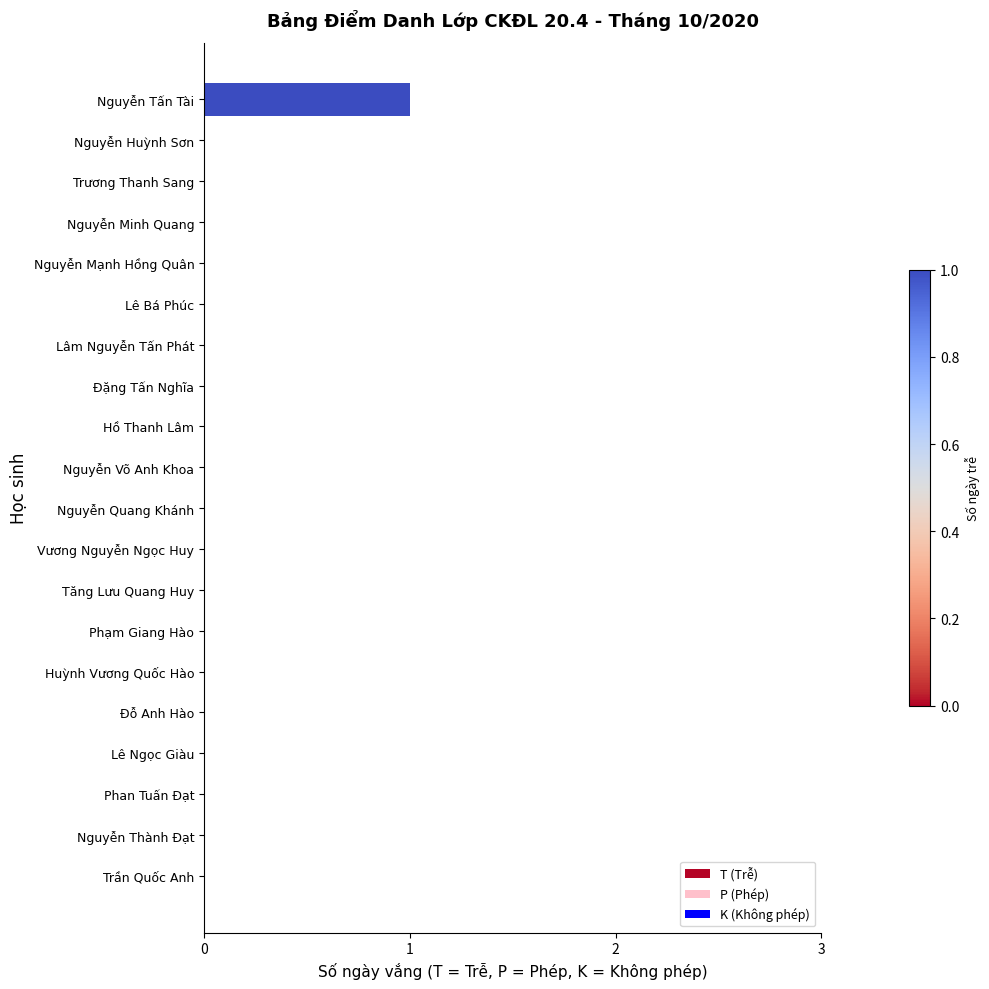

Which label corresponds to the largest value in the chart?

Nguyễn Tấn Tài